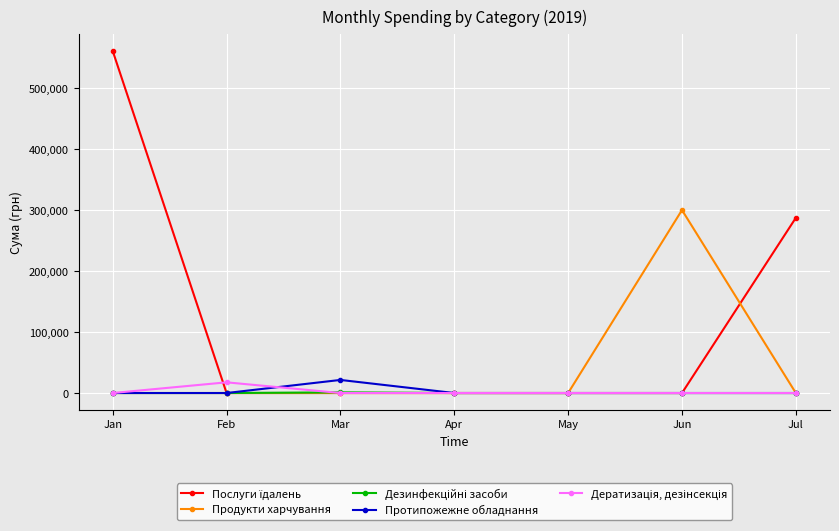

At which category does Протипожежне обладнання reach its first local peak?

Mar